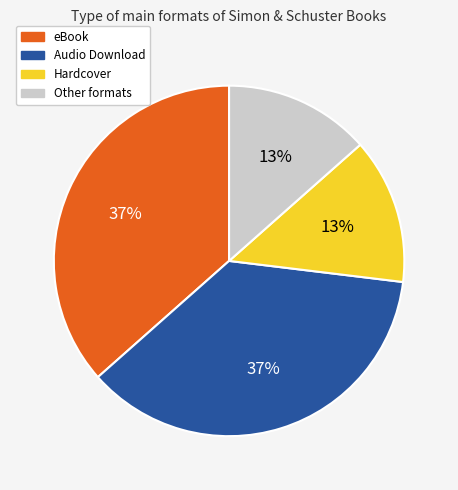

Does any single category account for the majority?

No